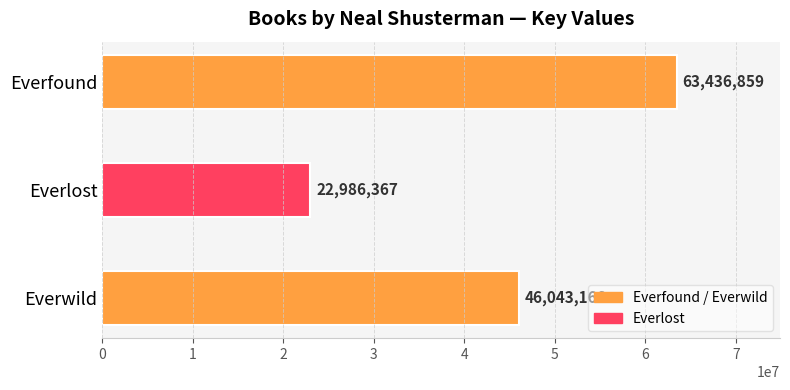

What is the label of the 2nd bar from the bottom?

Everlost